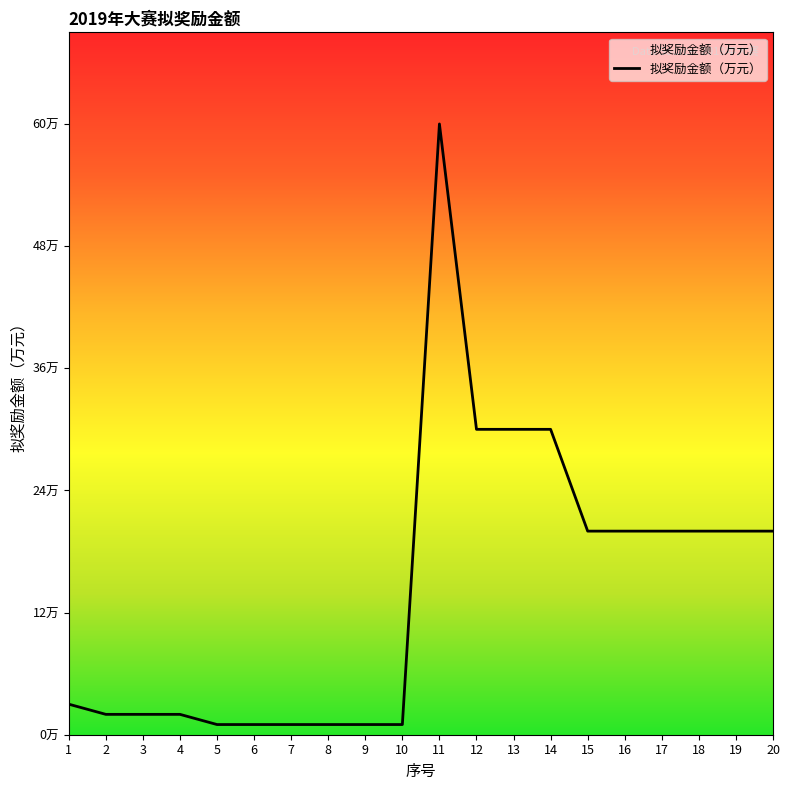

True or false: the data shows 0 at 5.

False